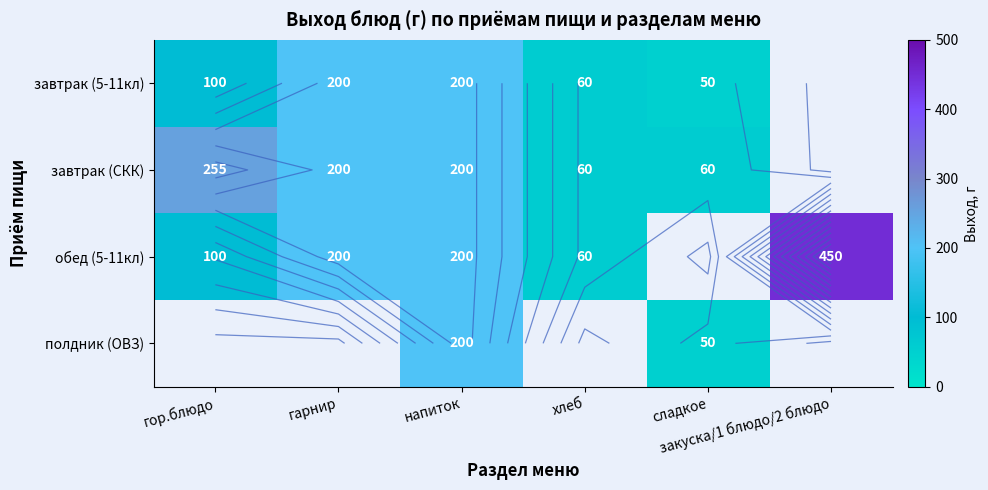

At how many categories does at least one series exceed 386?

1